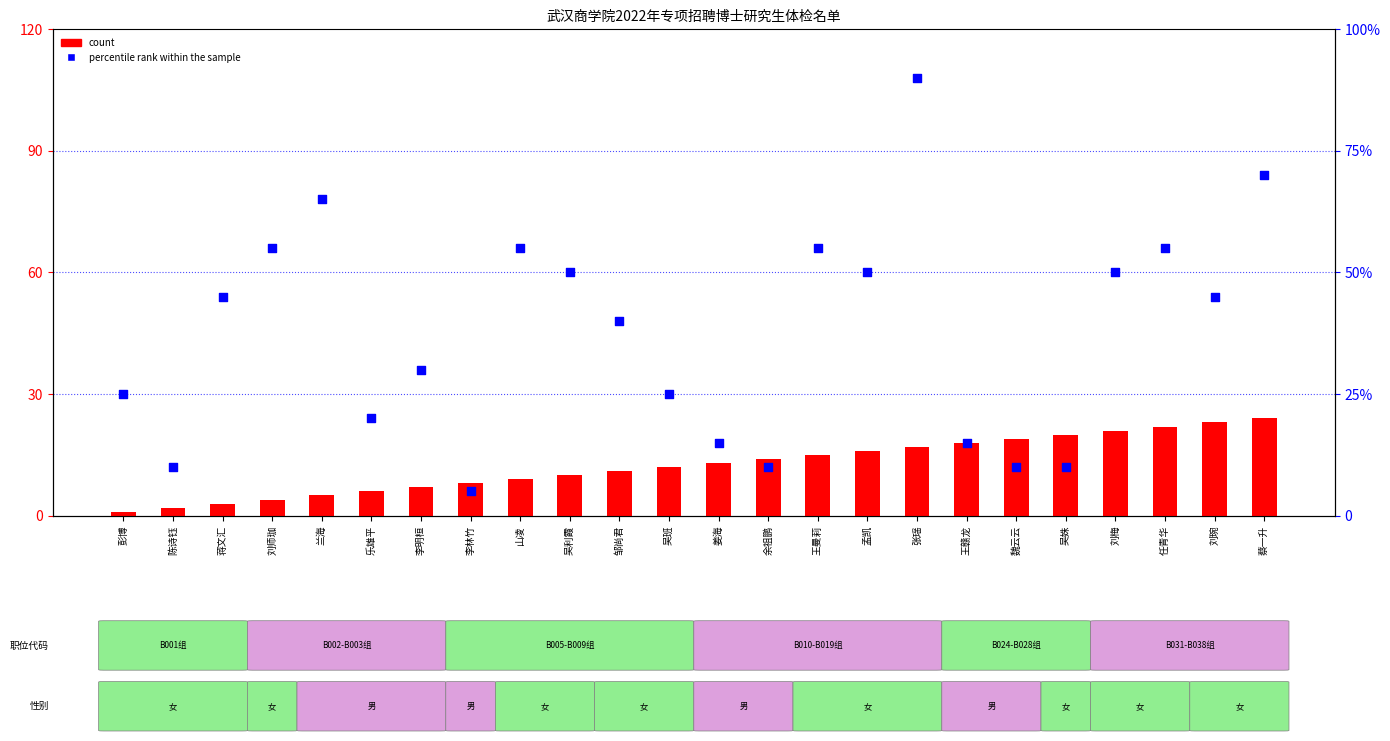

Is the value of percentile rank within the sample at 任青华 greater than the value of count at 吴利霞?

Yes